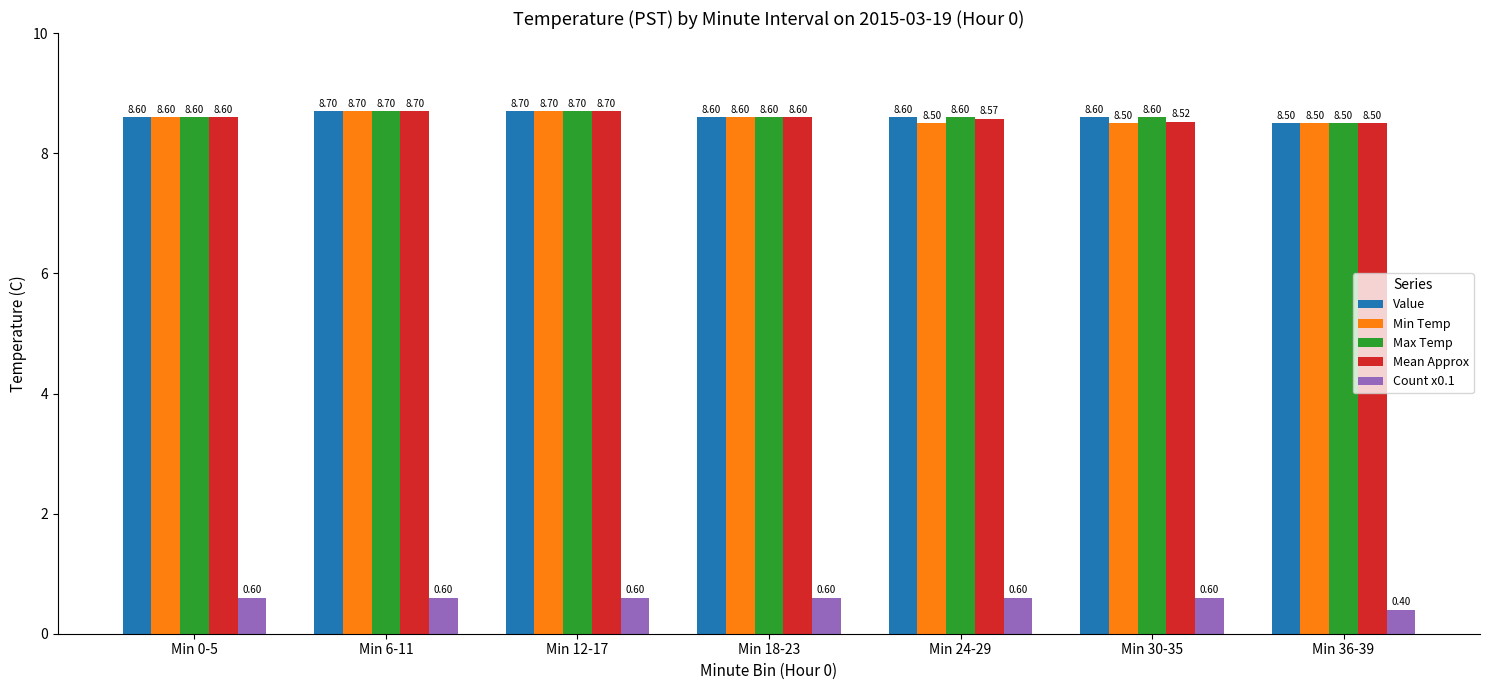

True or false: Value has a value of 3.3 at Min 36-39.

False